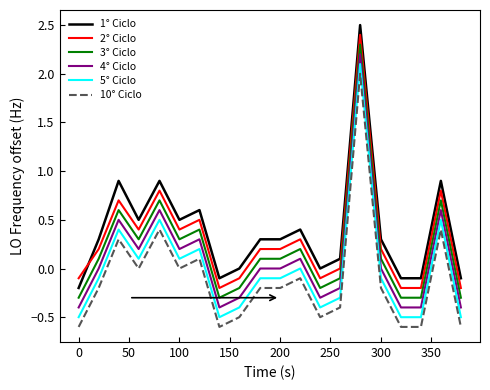

True or false: 1° Ciclo and 4° Ciclo intersect in this chart.

False